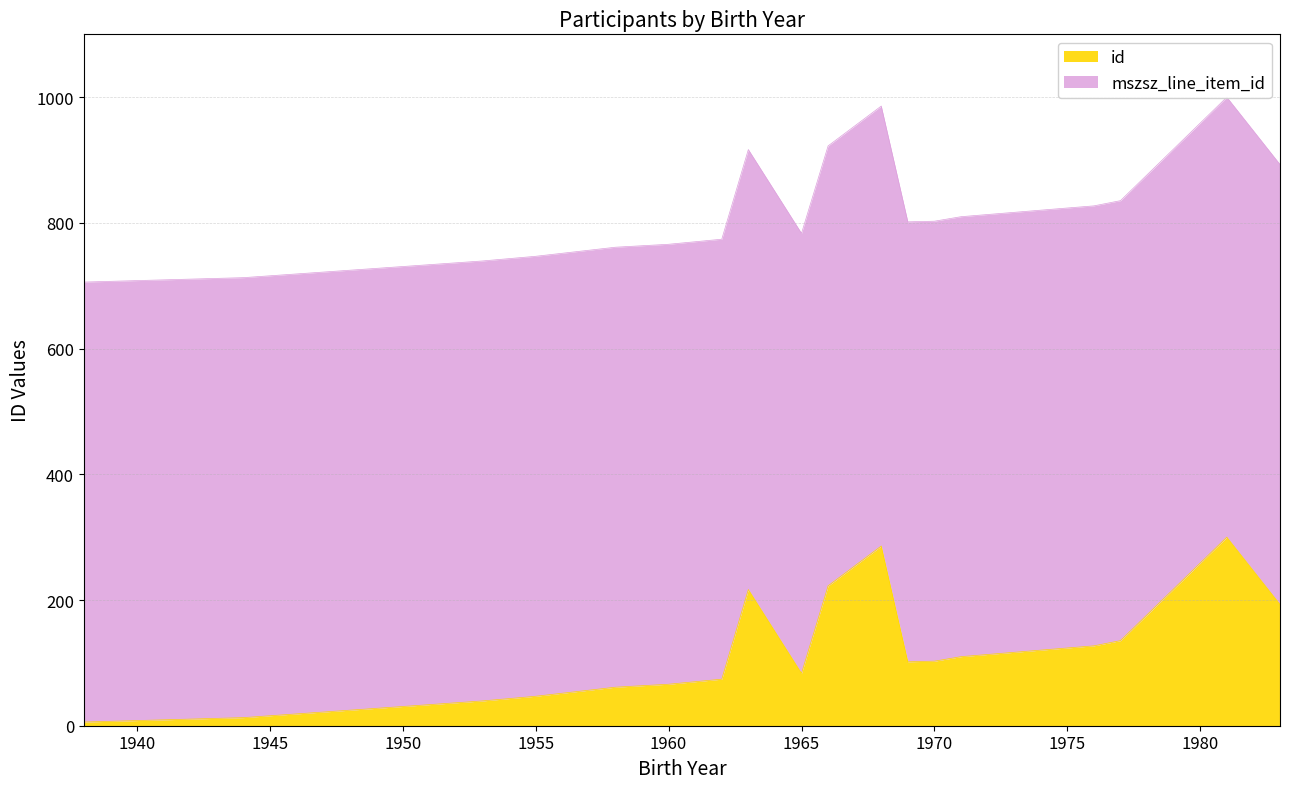

List the labels in order of value, largest first.

1981, 1968, 1966, 1963, 1983, 1977, 1976, 1975, 1971, 1970, 1969, 1965, 1962, 1960, 1958, 1957, 1955, 1953, 1944, 1938